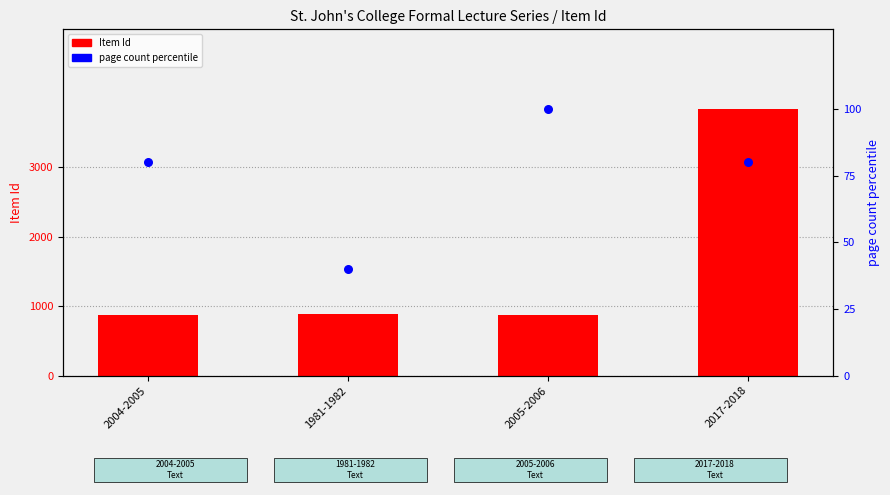

Which series contains the highest Y value?

Item Id